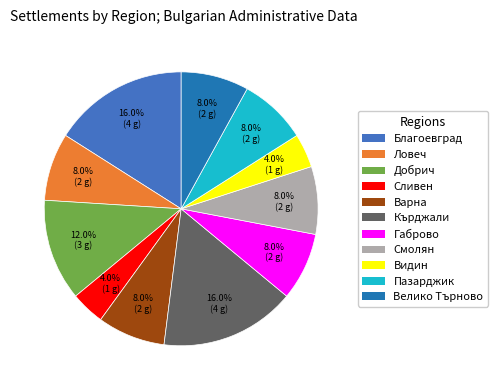

Does Сливен account for over 50% of the chart?

No